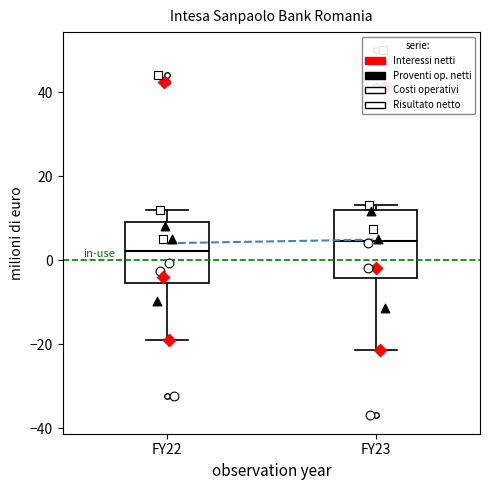

Reading left to right, transcribe this box plot: for each box, give where its median line is, the range the box spans, and where its two whiskers end, as read against the y-axis. The values are not printed on the chart, so give them approximately, as read against the axis.

FY22: median 2, box -6 to 10, whiskers -18 to 12
FY23: median 4, box -4 to 12, whiskers -22 to 14